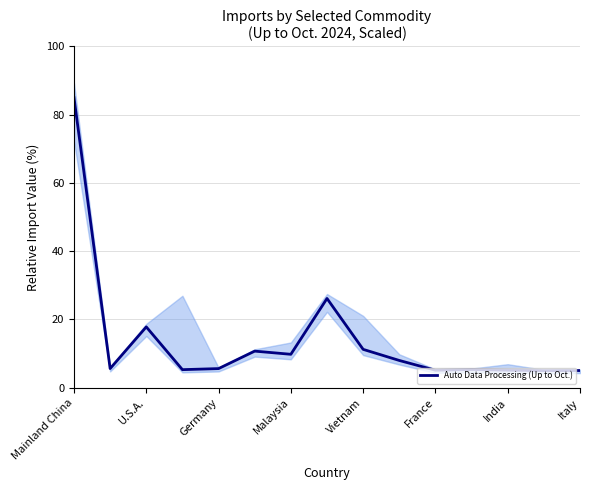

What is the minimum value shown in the chart?

5.0